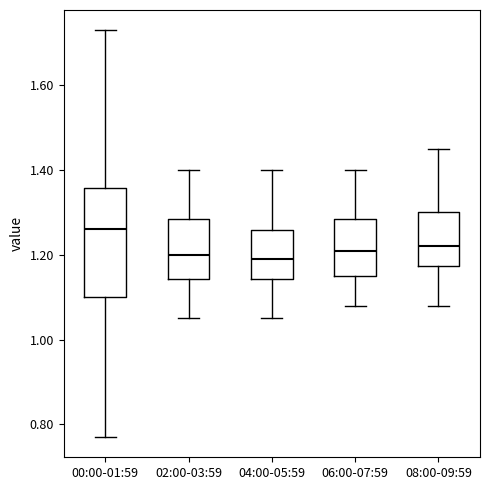

Reading left to right, transcribe this box plot: for each box, give where its median line is, the range the box spans, and where its two whiskers end, as read against the y-axis. The values are not printed on the chart, so give them approximately, as read against the axis.

00:00-01:59: median 1.26, box 1.10 to 1.36, whiskers 0.78 to 1.74
02:00-03:59: median 1.20, box 1.14 to 1.28, whiskers 1.06 to 1.40
04:00-05:59: median 1.20, box 1.14 to 1.26, whiskers 1.06 to 1.40
06:00-07:59: median 1.22, box 1.16 to 1.28, whiskers 1.08 to 1.40
08:00-09:59: median 1.22, box 1.18 to 1.30, whiskers 1.08 to 1.46